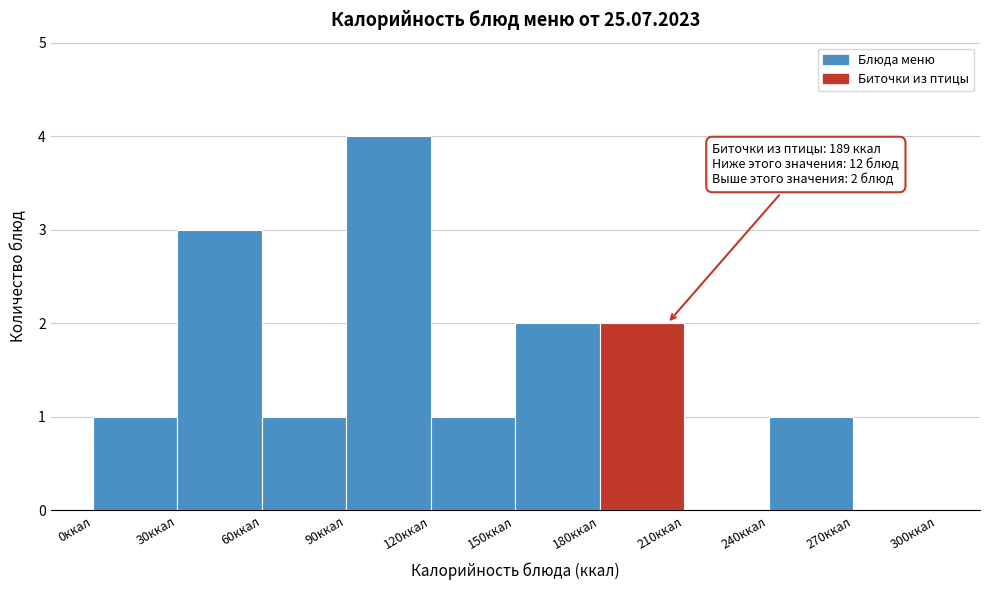

Which range on the x-axis has the tallest bar?

90 to 120